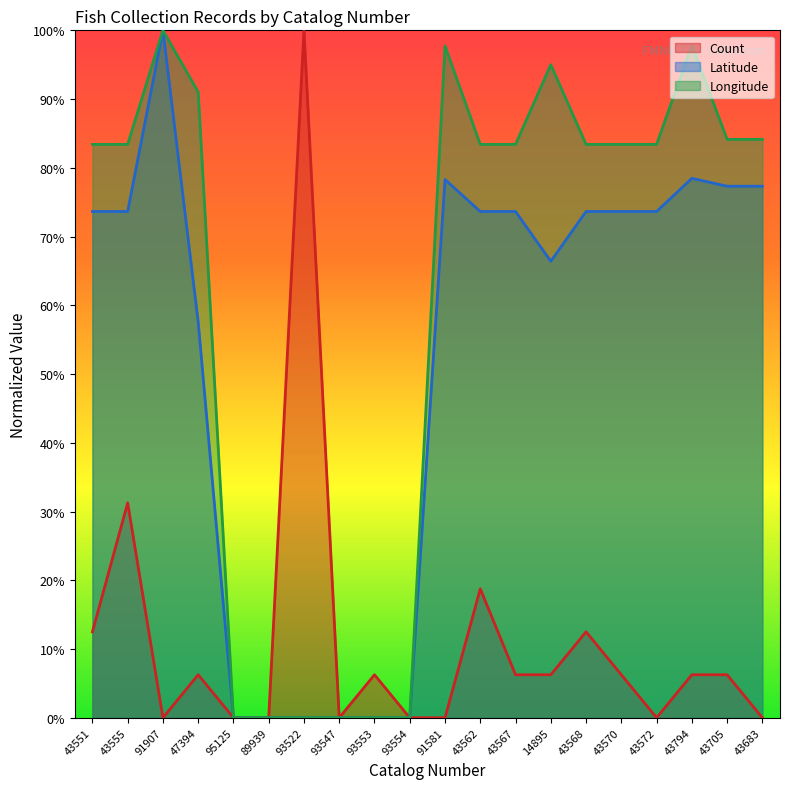

Where does the Latitude series first go above 73?

43551